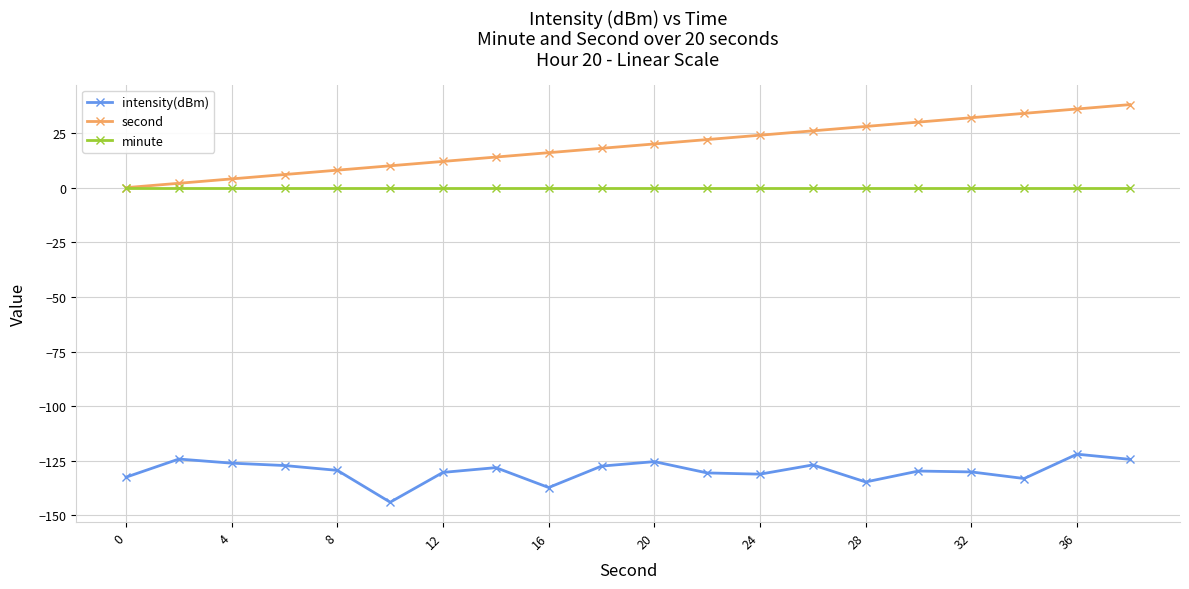

How many distinct data groups are displayed?

3